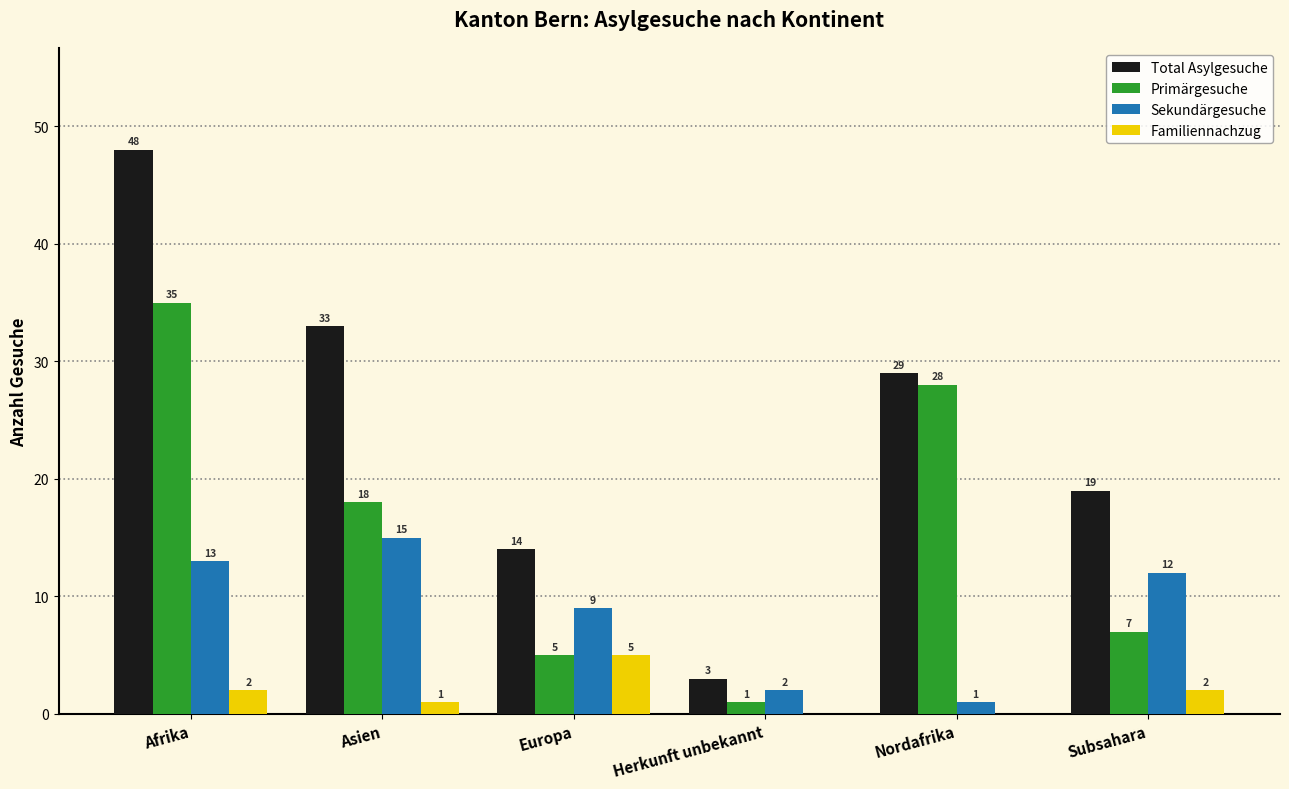

Which category has the highest value in the Total Asylgesuche series?

Afrika